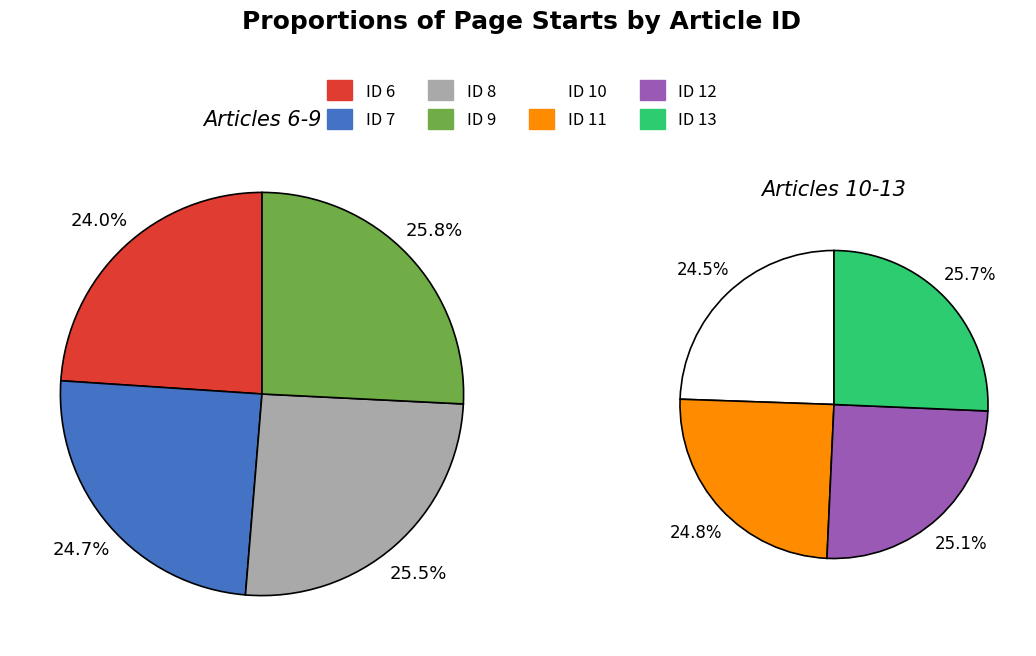

Count the number of slices in the pie.

8